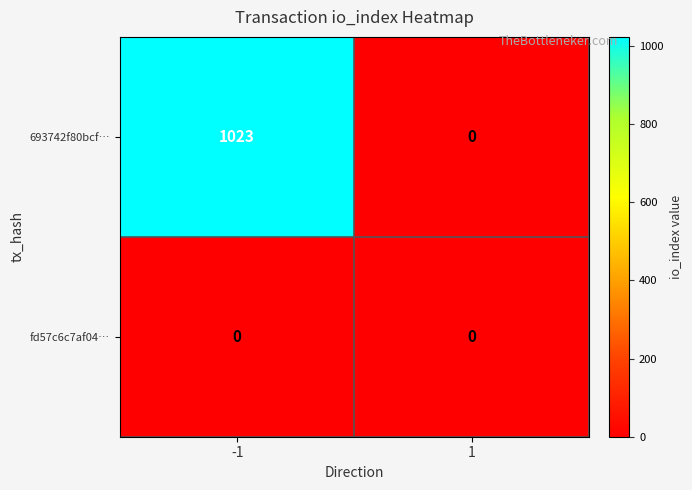

List the series in order of their overall mean, lowest first.

fd57c6c7af04…, 693742f80bcf…